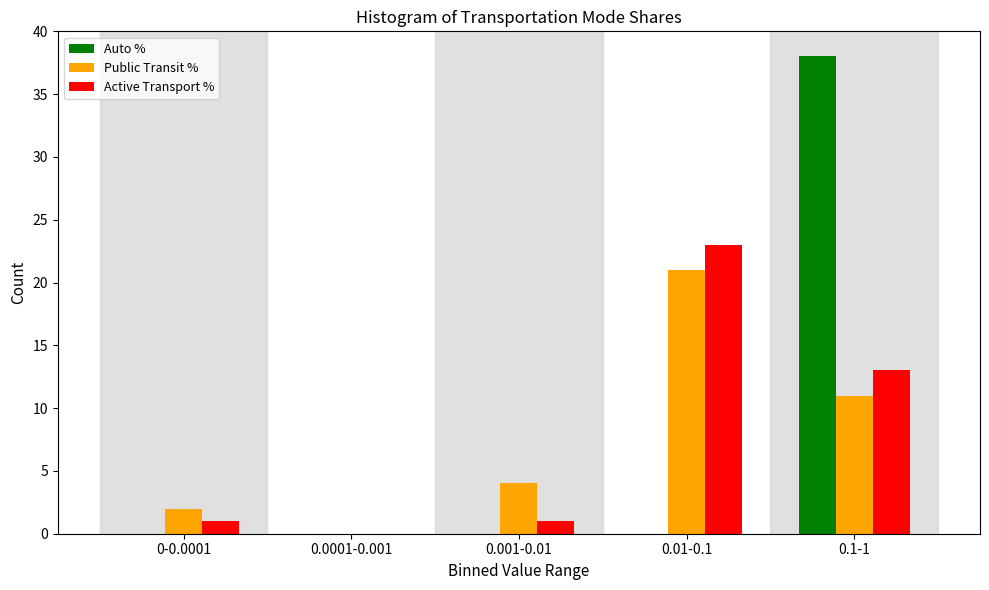

Reading right to left, list all the values displayed in this chart.

Auto %: 0.1-1=38	0.01-0.1=0	0.001-0.01=0	0.0001-0.001=0	0-0.0001=0
Public Transit %: 0.1-1=11	0.01-0.1=21	0.001-0.01=4	0.0001-0.001=0	0-0.0001=2
Active Transport %: 0.1-1=13	0.01-0.1=23	0.001-0.01=1	0.0001-0.001=0	0-0.0001=1